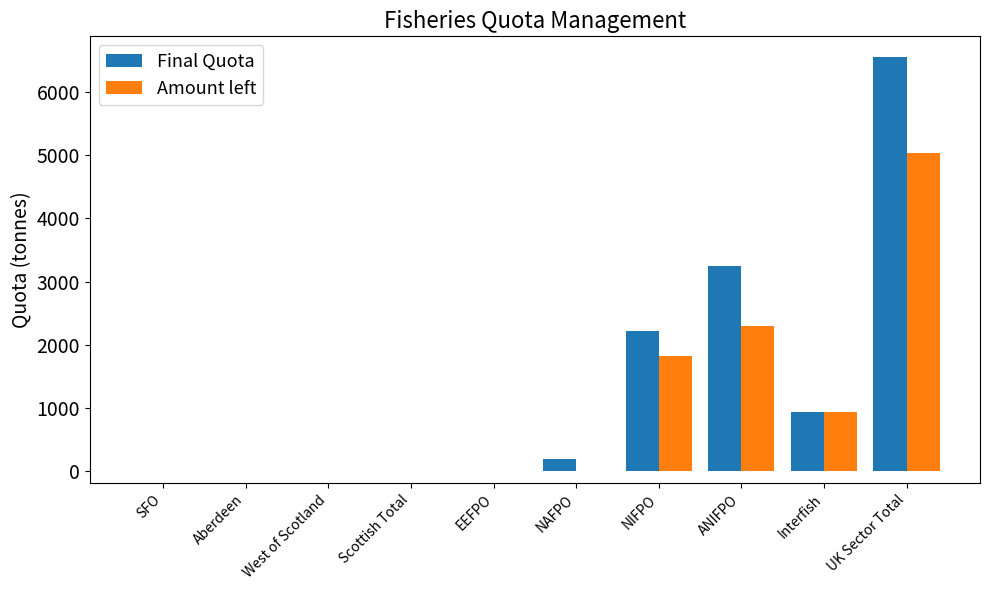

What is the maximum value for Amount left?

5036.3